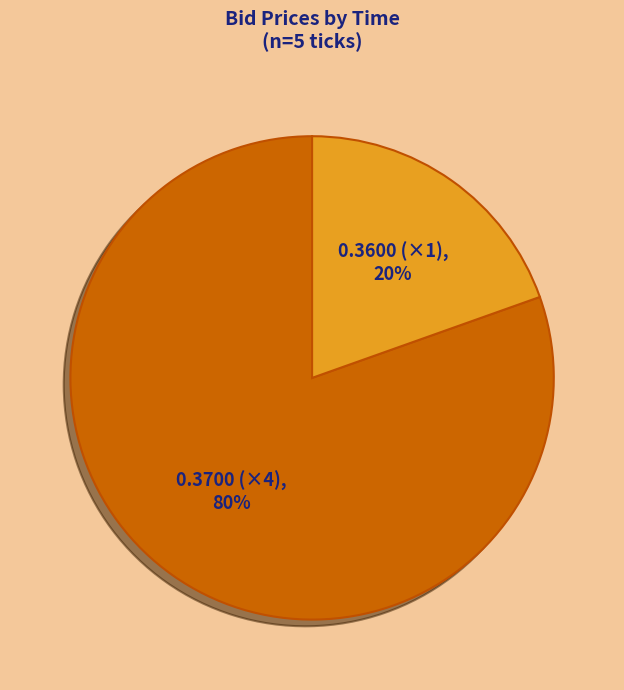

Does 0.3700 (×4) represent more than half of the total?

Yes